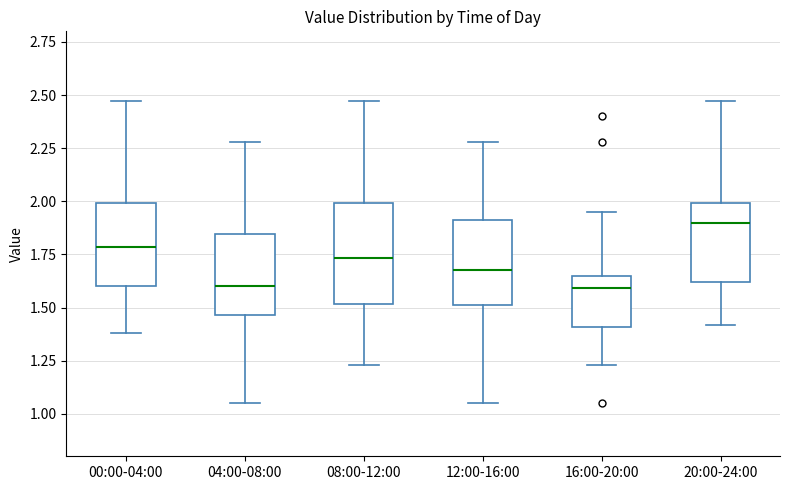

Reading left to right, read every box against the y-axis: the position of its median line, the range the box covers, and the ends of its whiskers. The values are not printed on the chart, so give them approximately, as read against the axis.

00:00-04:00: median 1.80, box 1.60 to 2.00, whiskers 1.40 to 2.45
04:00-08:00: median 1.60, box 1.45 to 1.85, whiskers 1.05 to 2.30
08:00-12:00: median 1.75, box 1.50 to 2.00, whiskers 1.25 to 2.45
12:00-16:00: median 1.70, box 1.50 to 1.90, whiskers 1.05 to 2.30
16:00-20:00: median 1.60, box 1.40 to 1.65, whiskers 1.25 to 1.95
20:00-24:00: median 1.90, box 1.60 to 2.00, whiskers 1.40 to 2.45